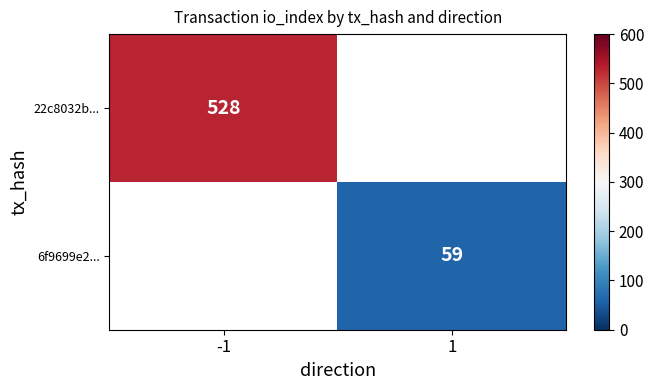

What is the highest value of the 22c8032b... series?

528.0